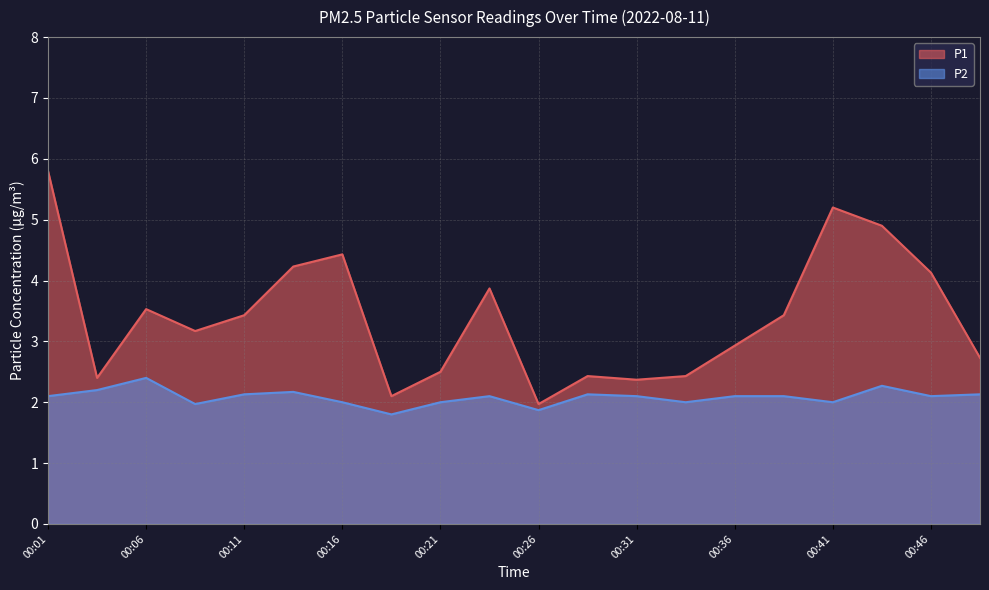

Between 00:13 and 00:01, which is larger?

00:01